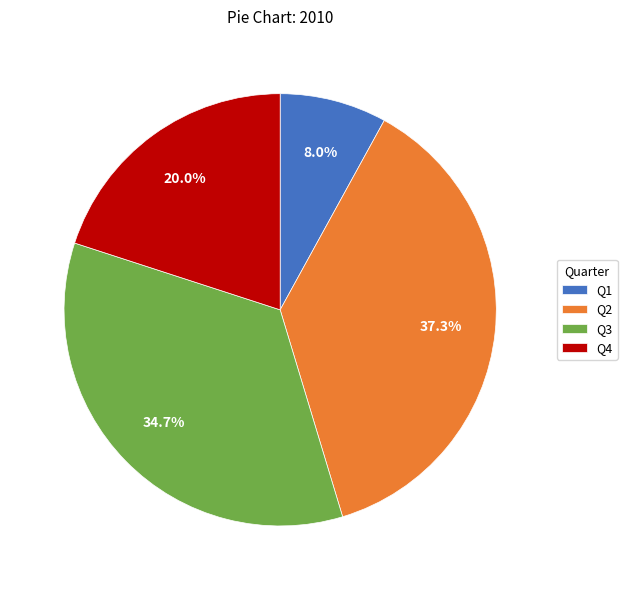

Which category has the smallest portion of the pie?

Q1